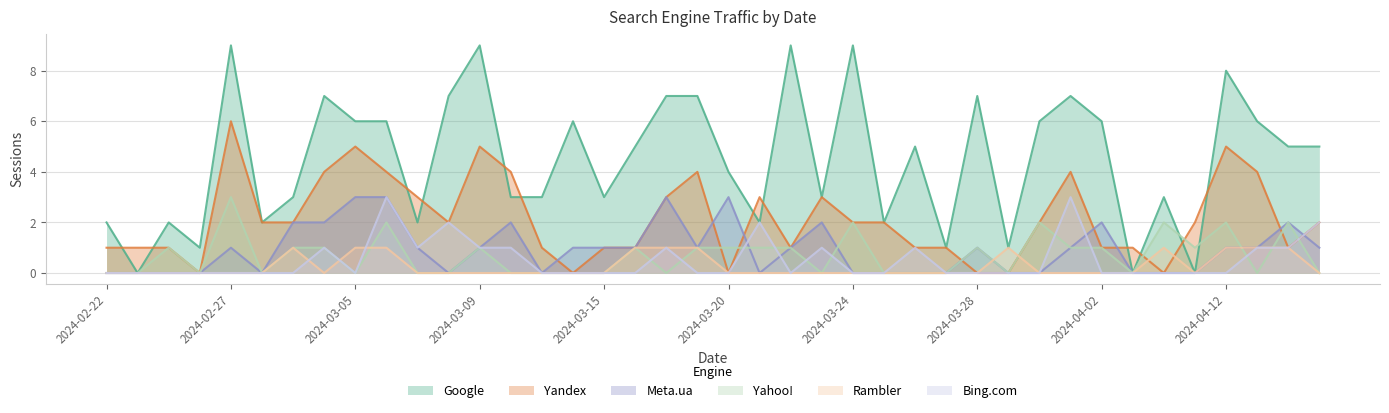

What is the sum of all Rambler values?

11